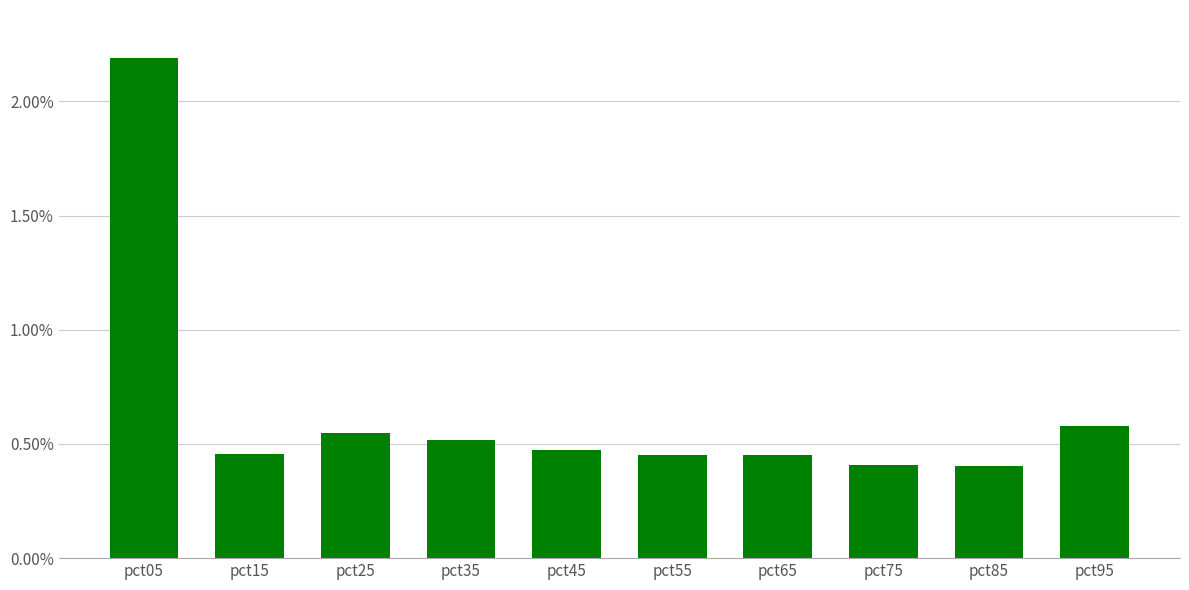

Count the values in the range 0 to 1.

9